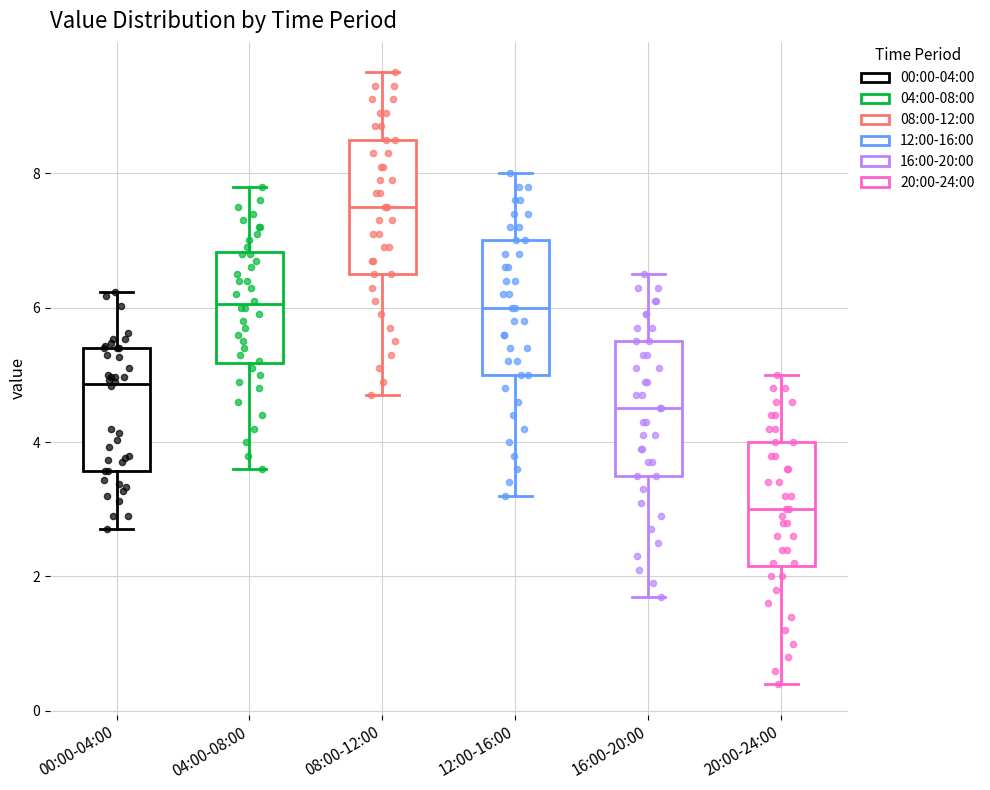

Where does the upper whisker of the box for 12:00-16:00 end on the y-axis? The values are not printed on the chart, so give them approximately, as read against the axis.

8.0